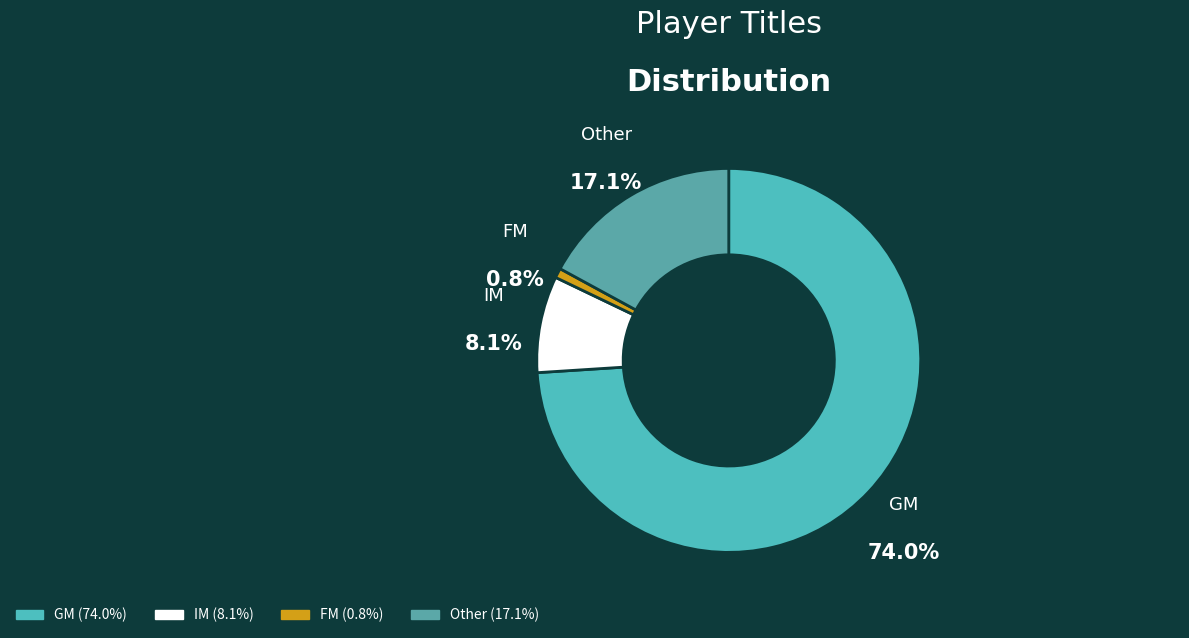

Count the number of slices in the pie.

4